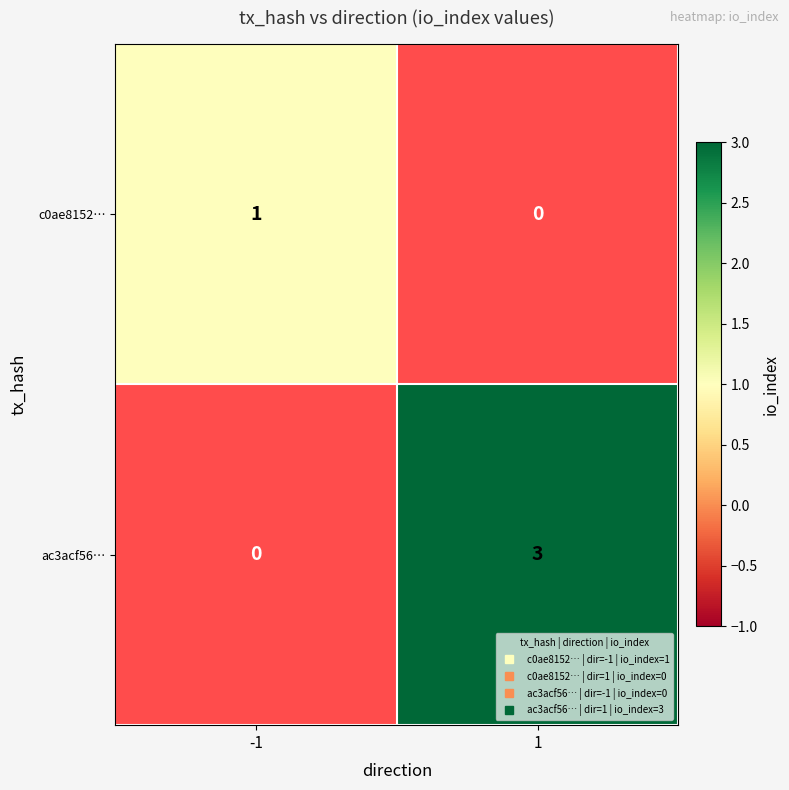

How many positive values does the c0ae8152… series have?

1